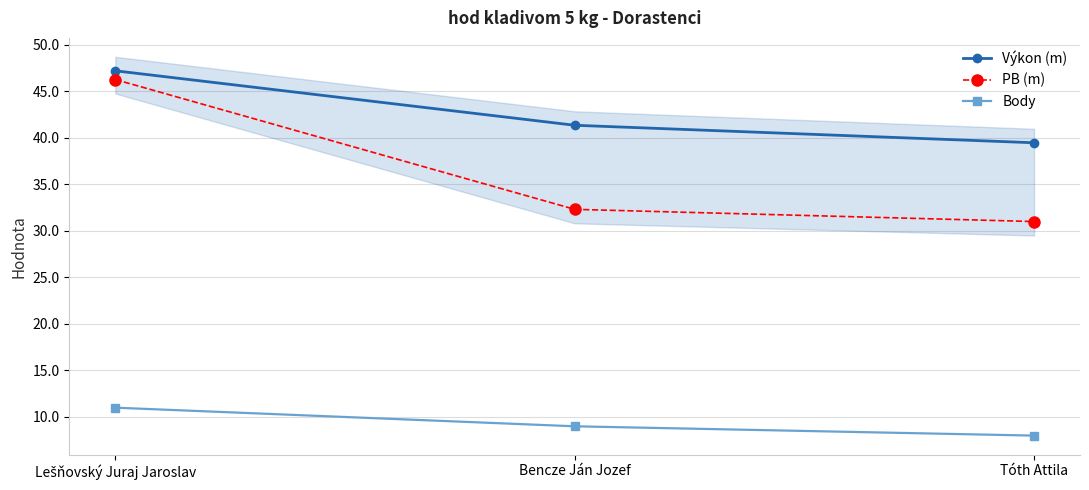

At which label is Body closest to 9?

Bencze Ján Jozef